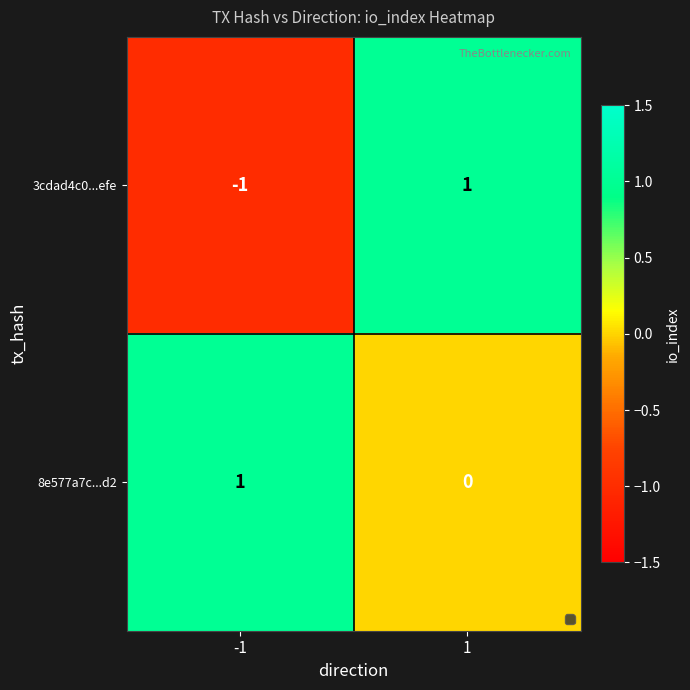

At how many categories does at least one series exceed 0?

2